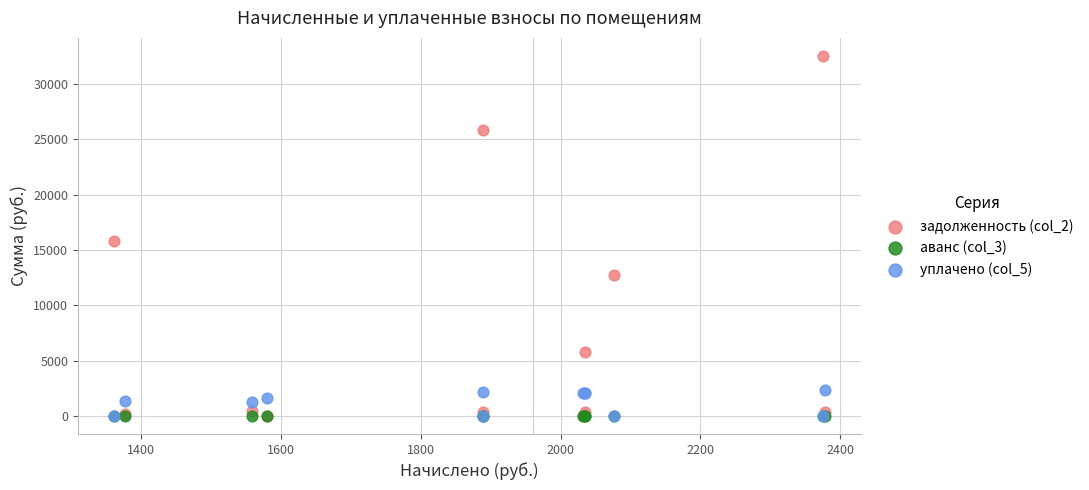

Which series contains the highest Y value?

задолженность (col_2)